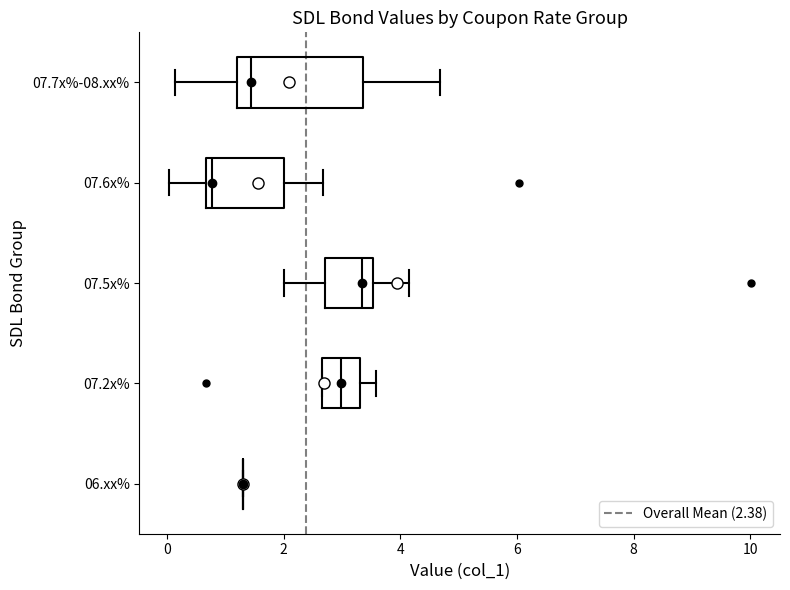

Reading bottom to top, read every box against the x-axis: the position of its median line, the range the box covers, and the ends of its whiskers. The values are not printed on the chart, so give them approximately, as read against the axis.

06.xx%: box collapsed to a line at 1.4, whiskers 1.4 to 1.4
07.2x%: median 3.0, box 2.6 to 3.4, whiskers 2.6 to 3.6
07.5x%: median 3.4, box 2.8 to 3.6, whiskers 2.0 to 4.2
07.6x%: median 0.8, box 0.6 to 2.0, whiskers 0.0 to 2.6
07.7x%-08.xx%: median 1.4, box 1.2 to 3.4, whiskers 0.2 to 4.6